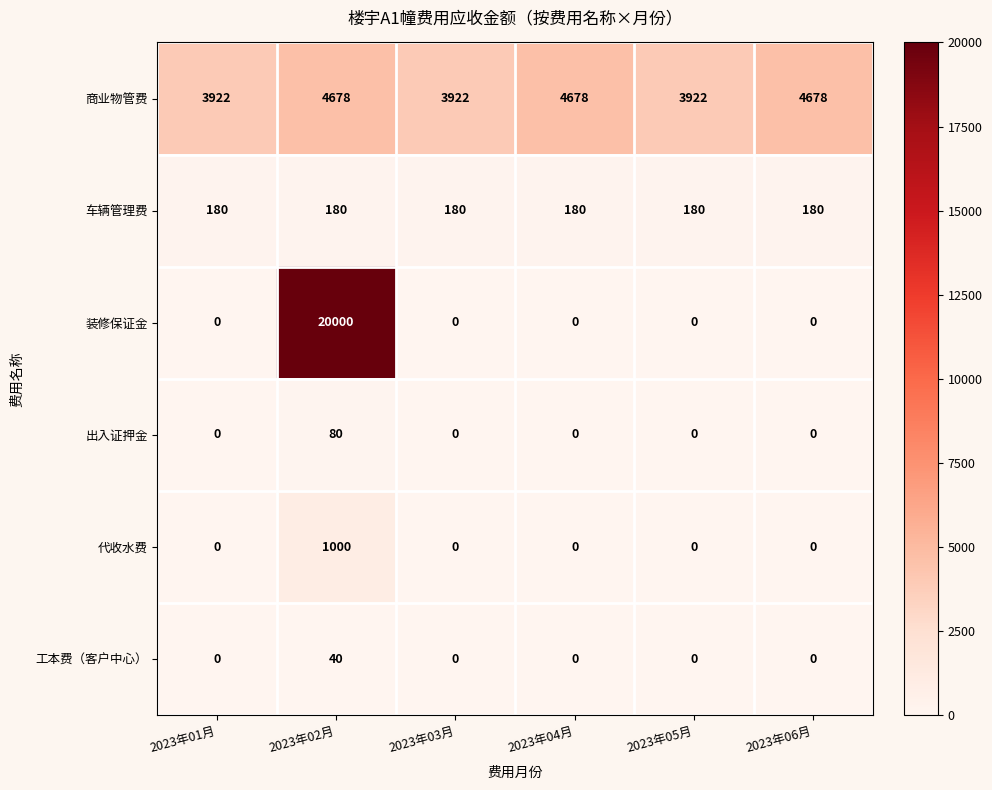

Is it true that 车辆管理费 equals 313 at 2023年06月?

False